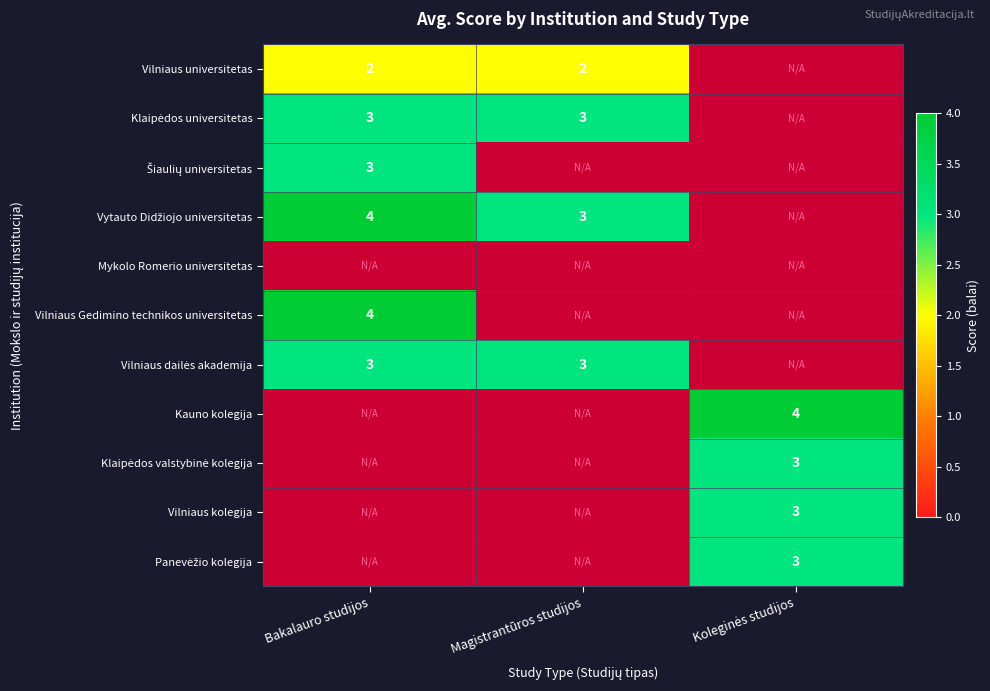

At how many categories does at least one series exceed 3?

2